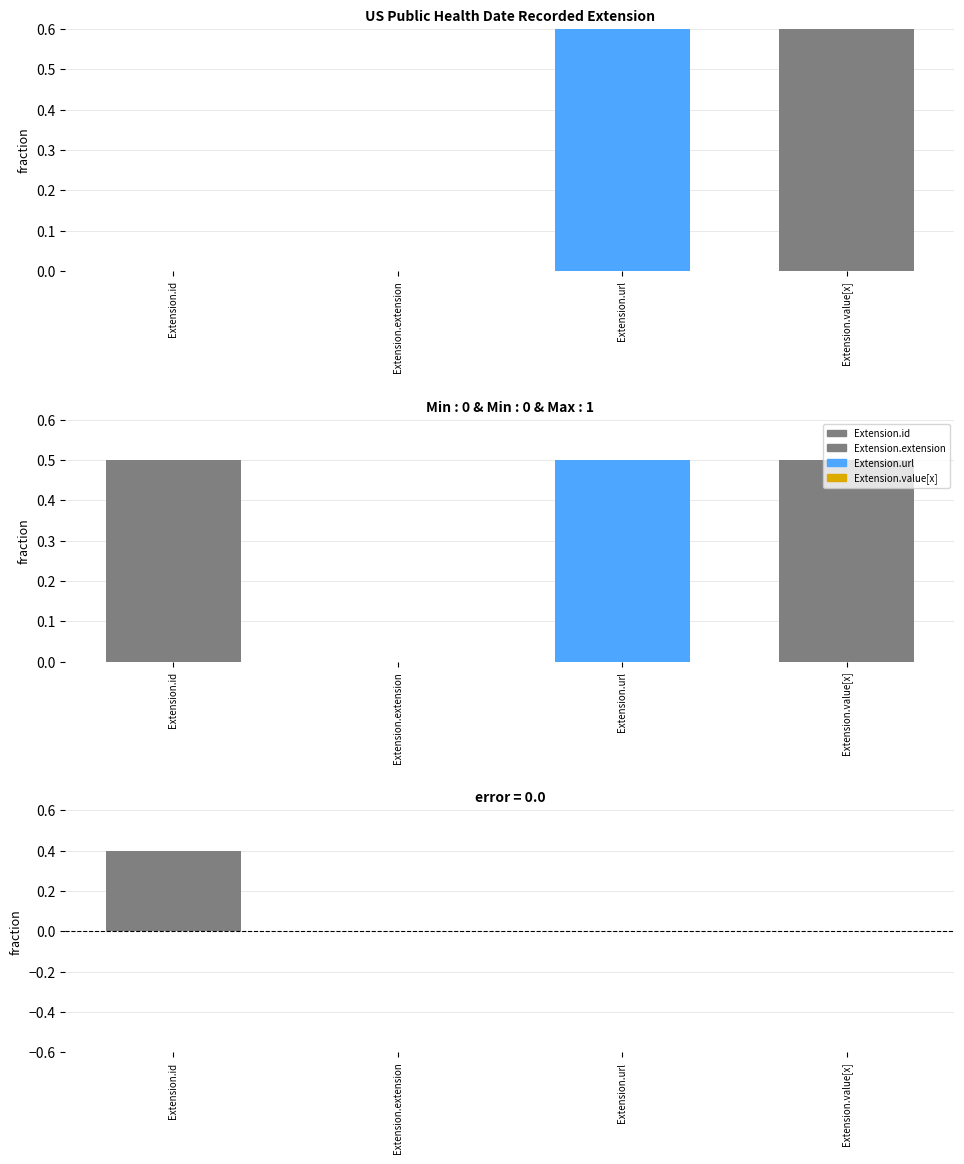

What is the average value of the Extension.url series?

1